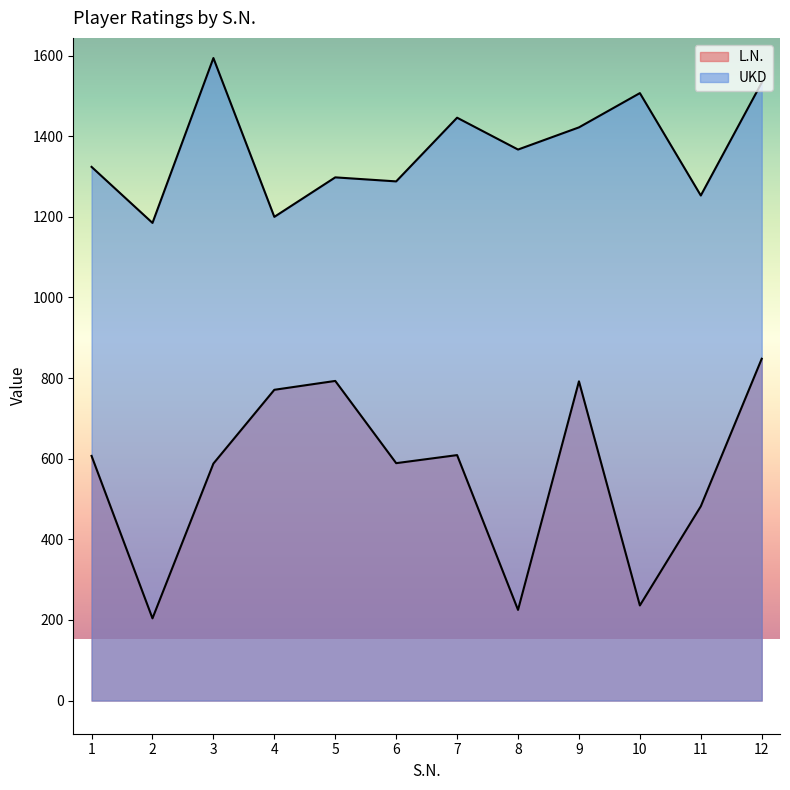

Is it true that UKD equals 1446 at 7?

True